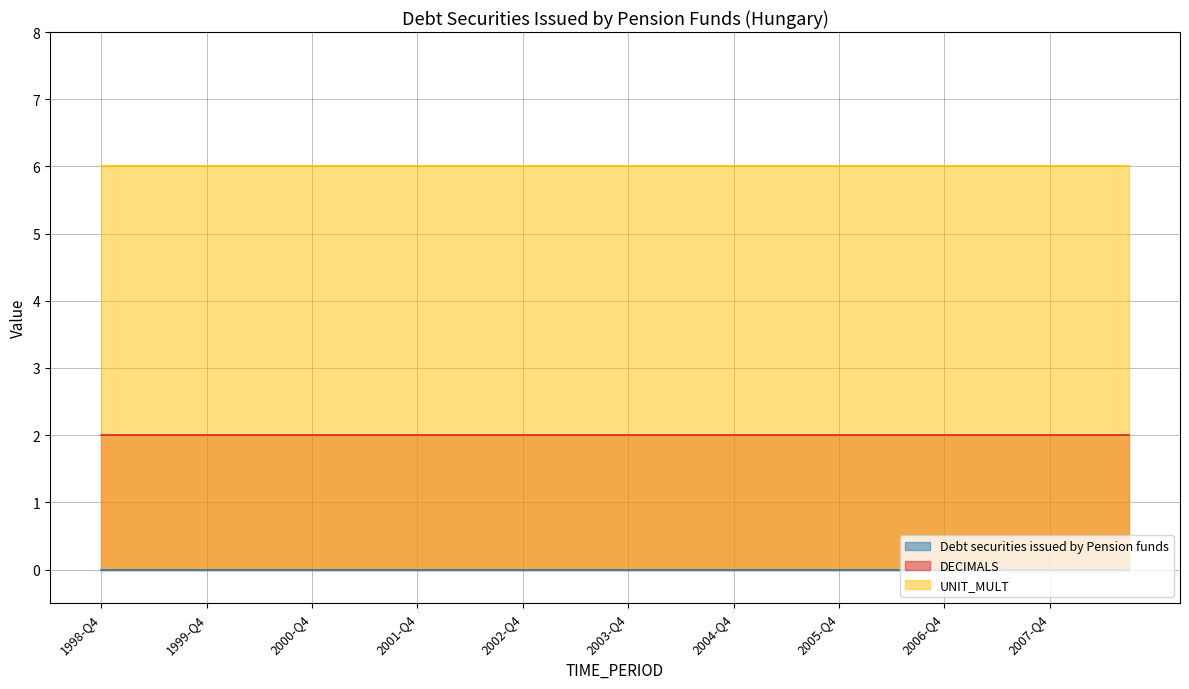

What is the total value across all series at 2000-Q2?

8